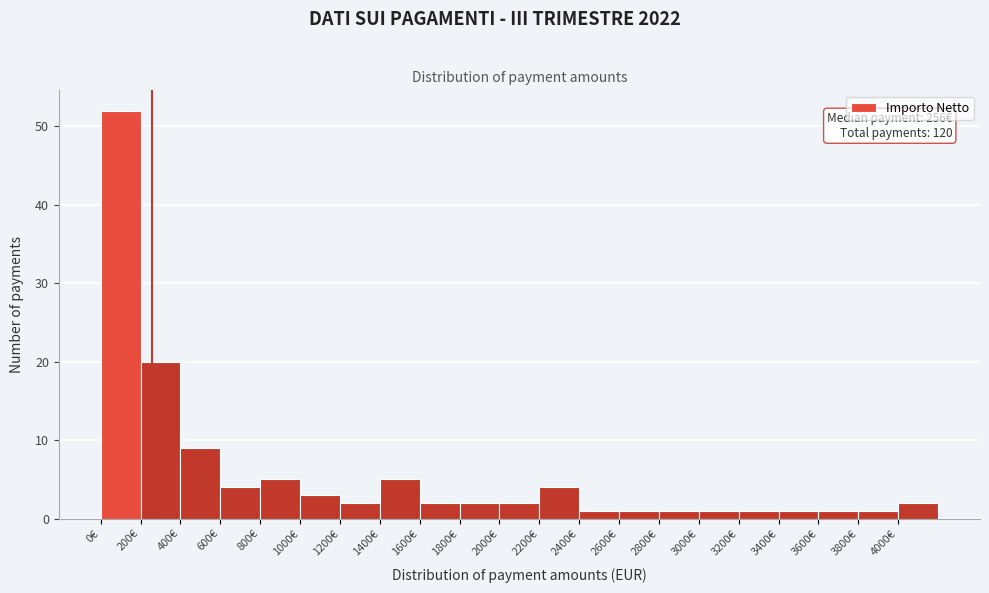

Which range on the x-axis has the tallest bar?

0 to 200